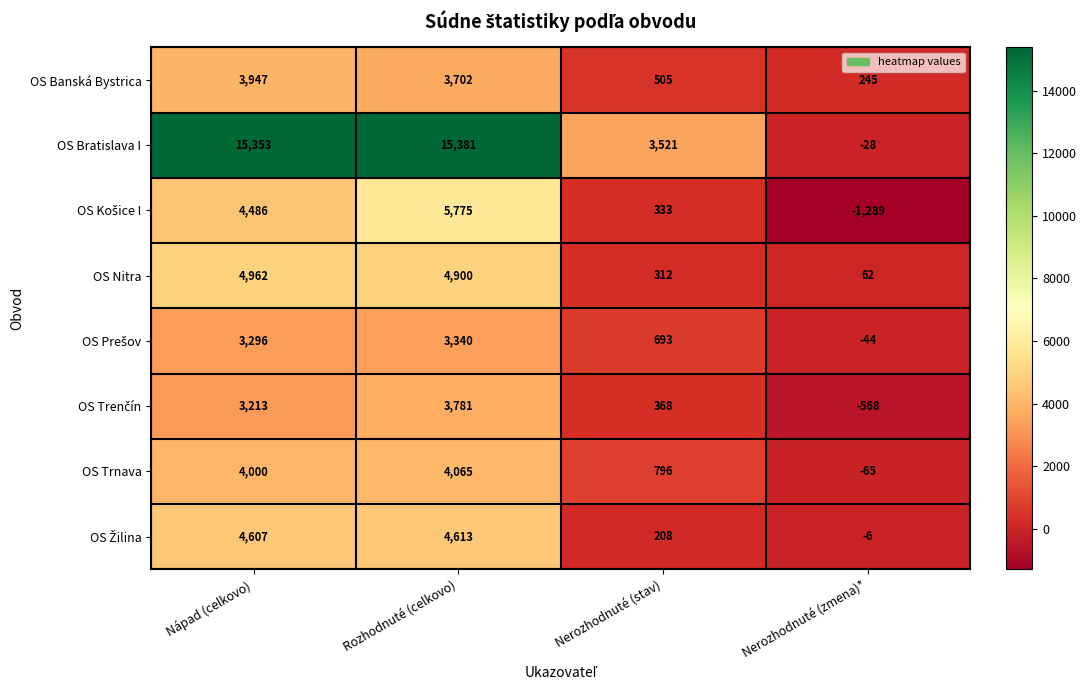

What is the total value across all series at Rozhodnuté (celkovo)?

45557